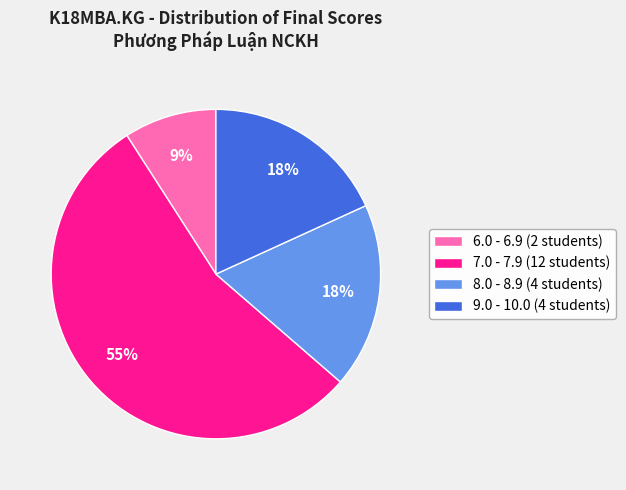

Which slice is the smallest?

6.0 - 6.9 (2 students)